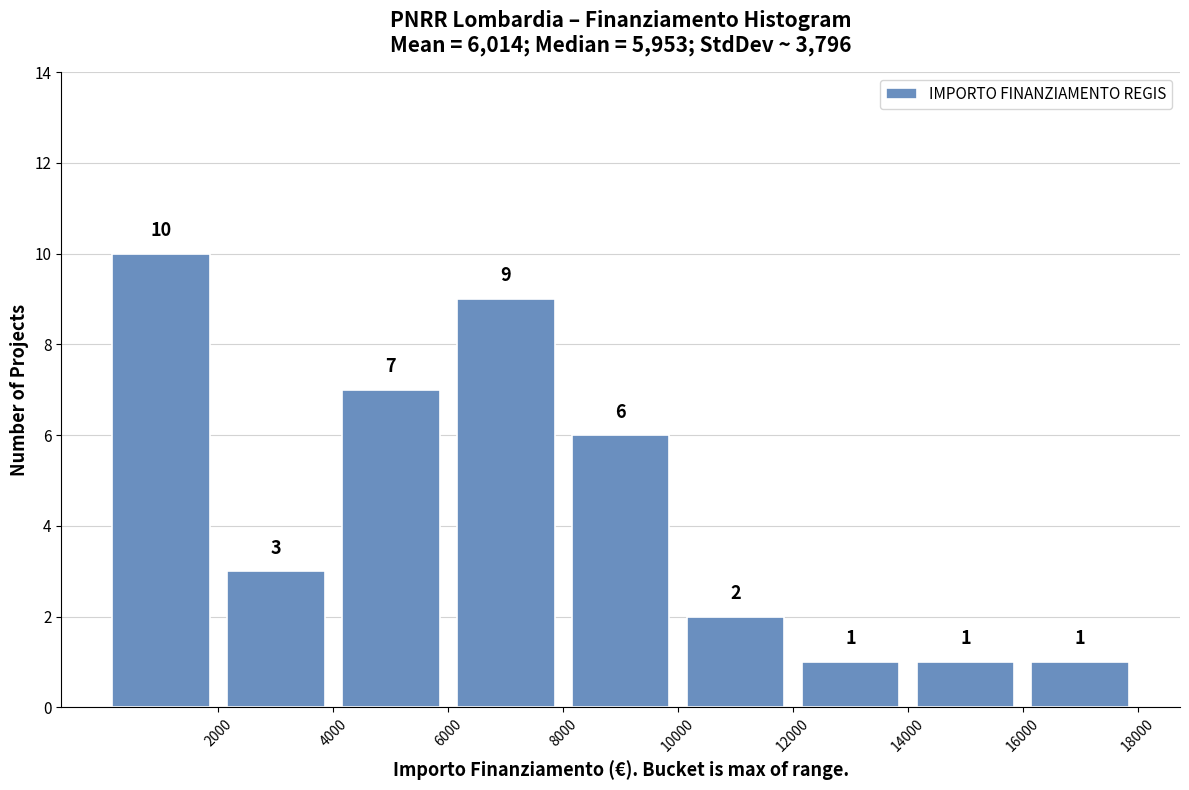

Reading left to right, transcribe this chart: for each bar, give the range it covers on the x-axis and its height.

0 to 2000: 10
2000 to 4000: 3
4000 to 6000: 7
6000 to 8000: 9
8000 to 10000: 6
10000 to 12000: 2
12000 to 14000: 1
14000 to 16000: 1
16000 to 18000: 1